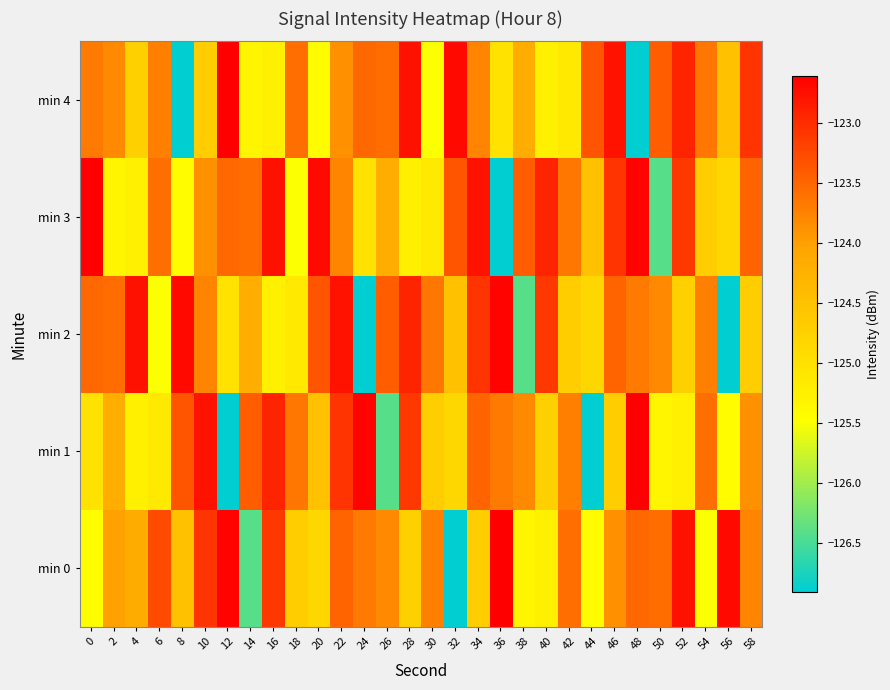

At how many categories does at least one series exceed -125?

30